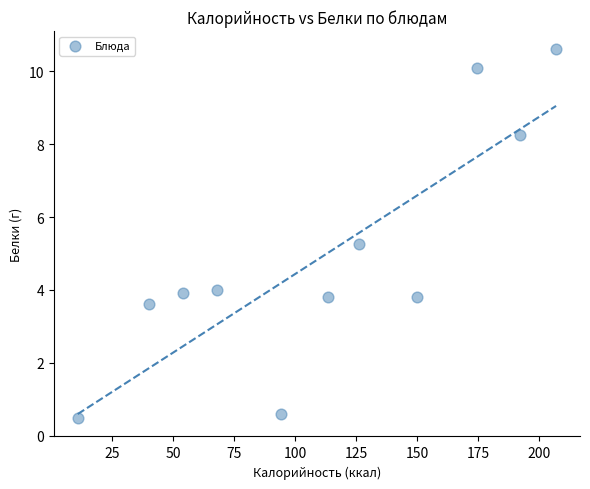

What is the average Y value?

4.9